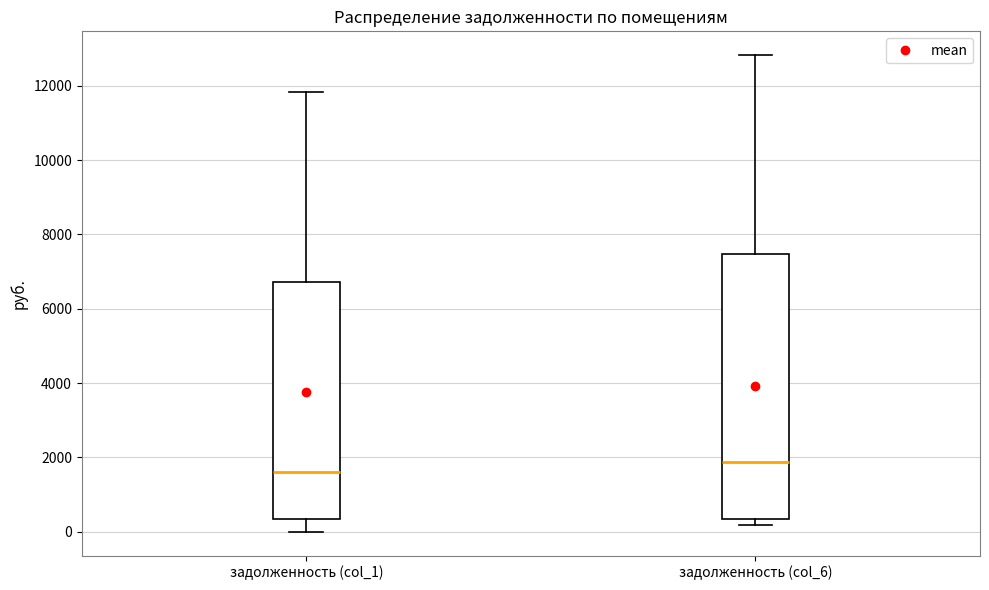

Reading left to right, read every box against the y-axis: the position of its median line, the range the box covers, and the ends of its whiskers. The values are not printed on the chart, so give them approximately, as read against the axis.

задолженность (col_1): median 1600, box 400 to 6800, whiskers 0 to 11800
задолженность (col_6): median 1800, box 400 to 7400, whiskers 200 to 12800